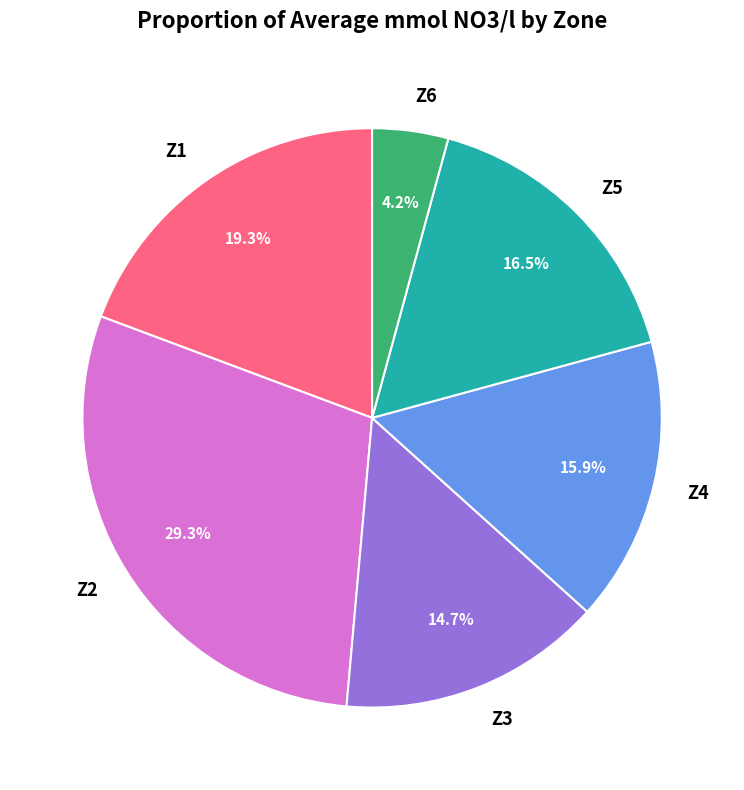

What is the largest slice in the pie chart?

Z2